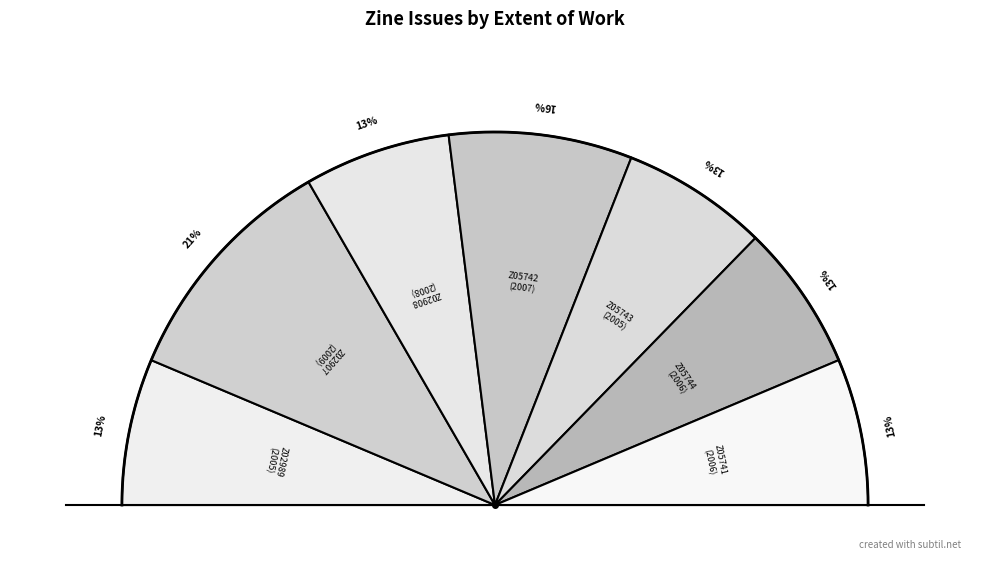

Rank the categories by value from highest to lowest.

Z02907, Z05742, Z02989, Z02908, Z05743, Z05744, Z05741